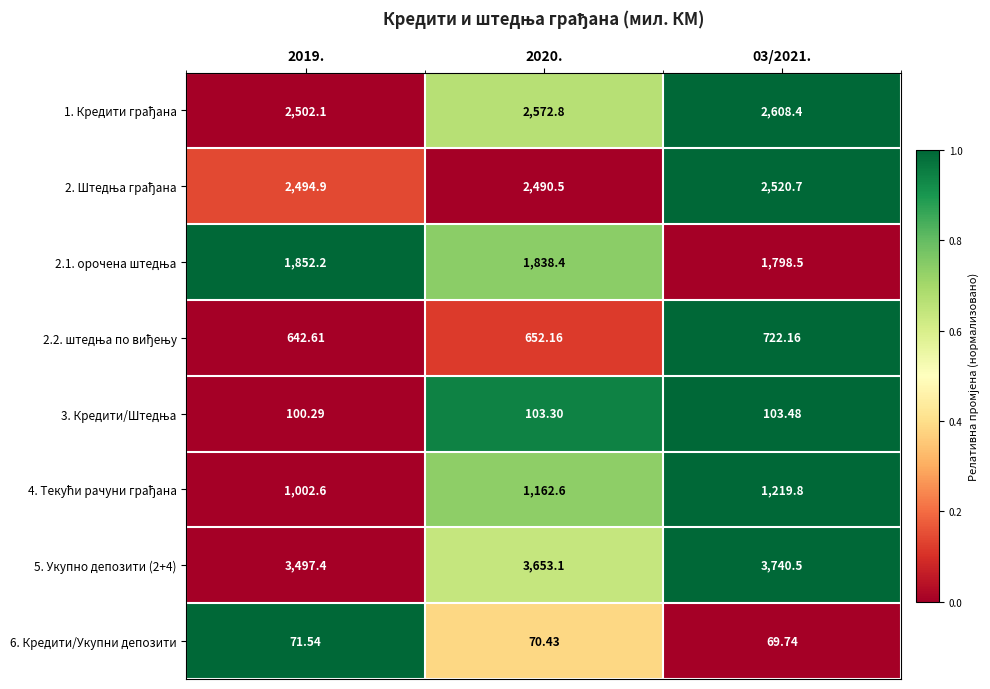

How many distinct data groups are displayed?

8